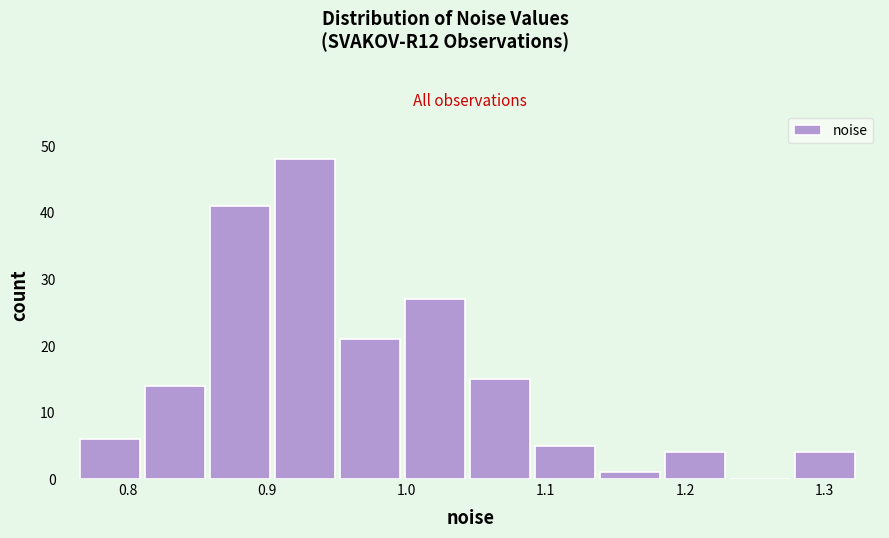

Reading left to right, transcribe this chart: for each bar, give the range it covers on the x-axis and its height. Neither the bar edges nor the heights are printed on the chart, so give them approximately, as read against the axes.

0.77 to 0.81: 6
0.81 to 0.86: 14
0.86 to 0.91: 41
0.91 to 0.95: 48
0.95 to 1.00: 21
1.00 to 1.05: 27
1.05 to 1.09: 15
1.09 to 1.14: 5
1.14 to 1.19: 1
1.19 to 1.23: 4
1.23 to 1.28: 0
1.28 to 1.33: 4